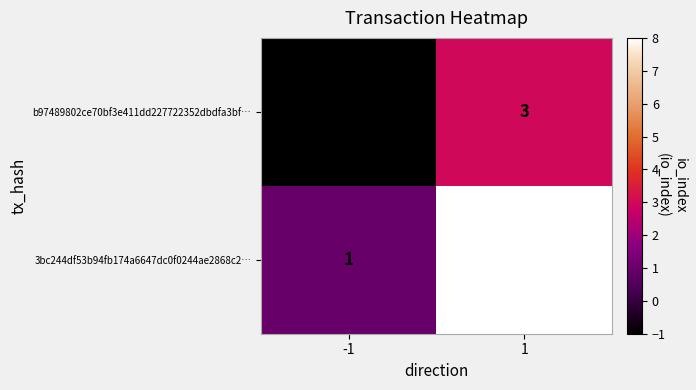

What is the maximum value for b97489802ce70bf3e411dd227722352dbdfa3bf…?

3